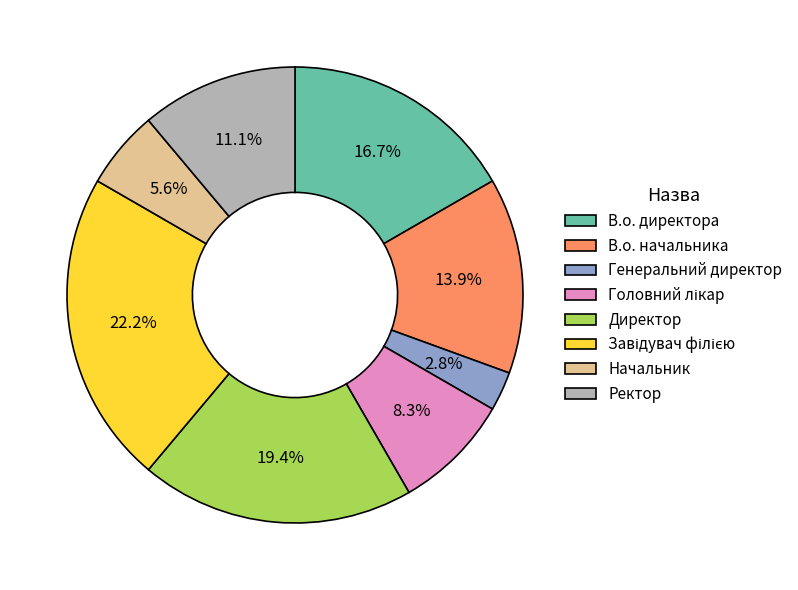

Combined, what portion of the pie is Генеральний директор and Директор?

22.2%